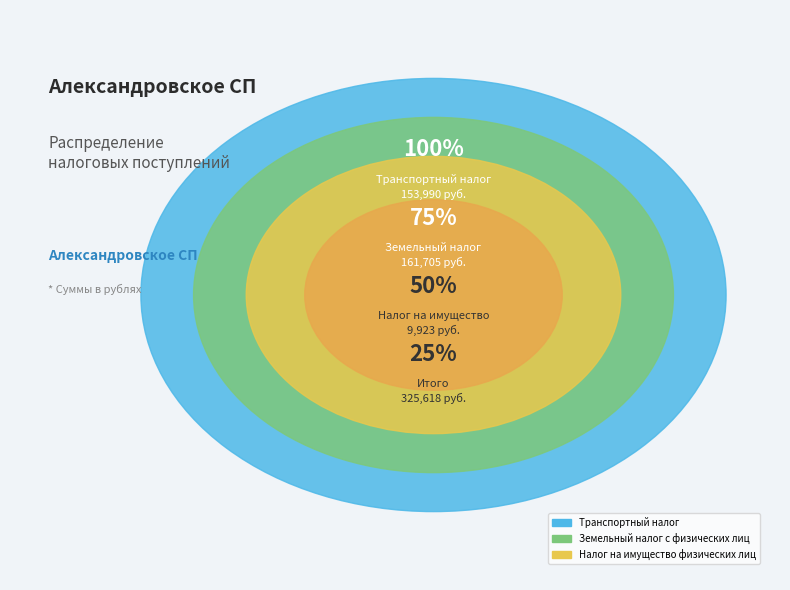

To the nearest percent, what percentage of the pie is Транспортный налог?

47%